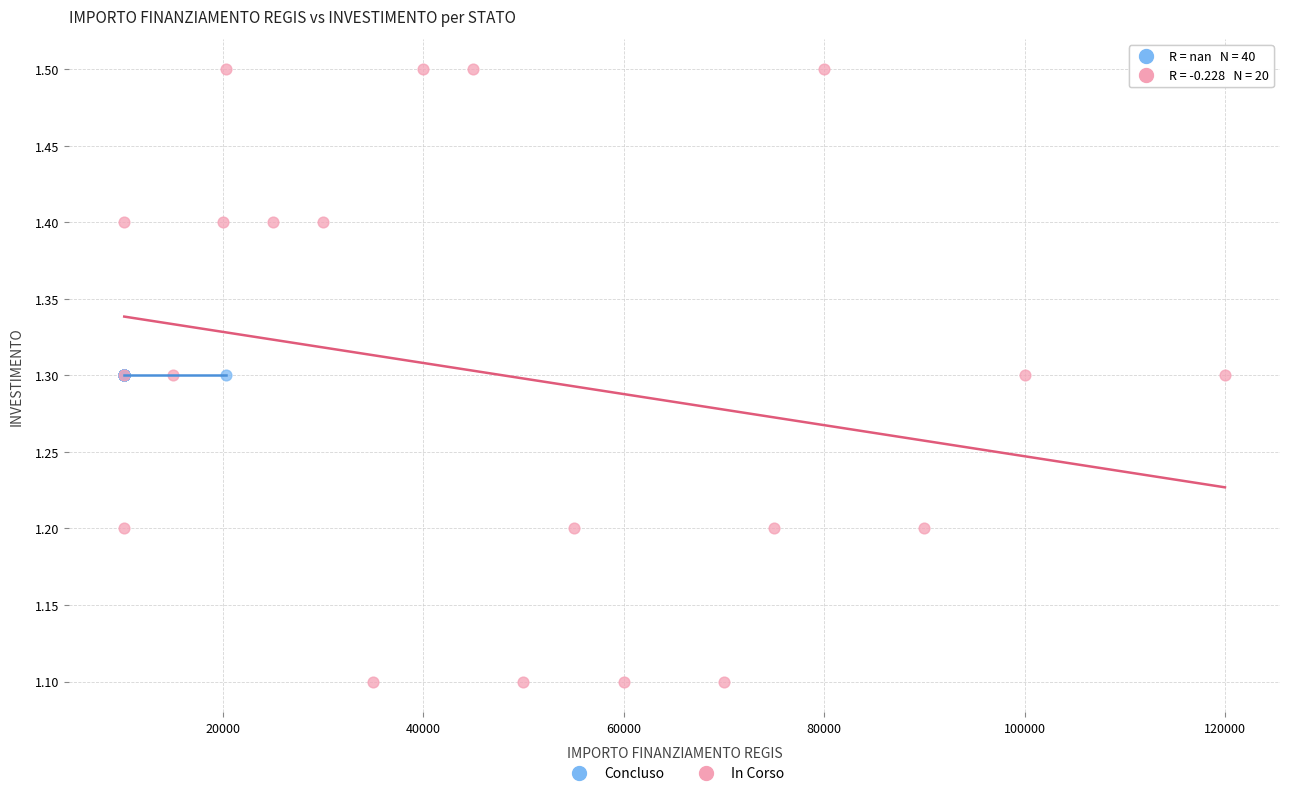

Which series contains the lowest Y value?

In Corso